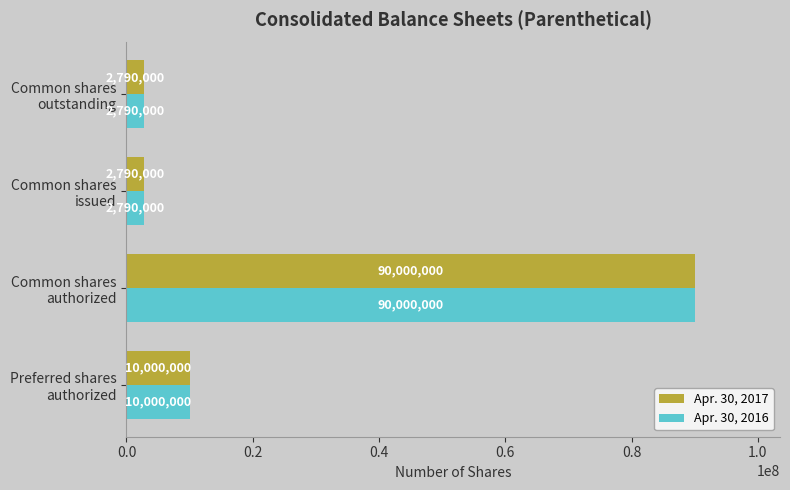

What is the minimum value for Apr. 30, 2017?

2790000